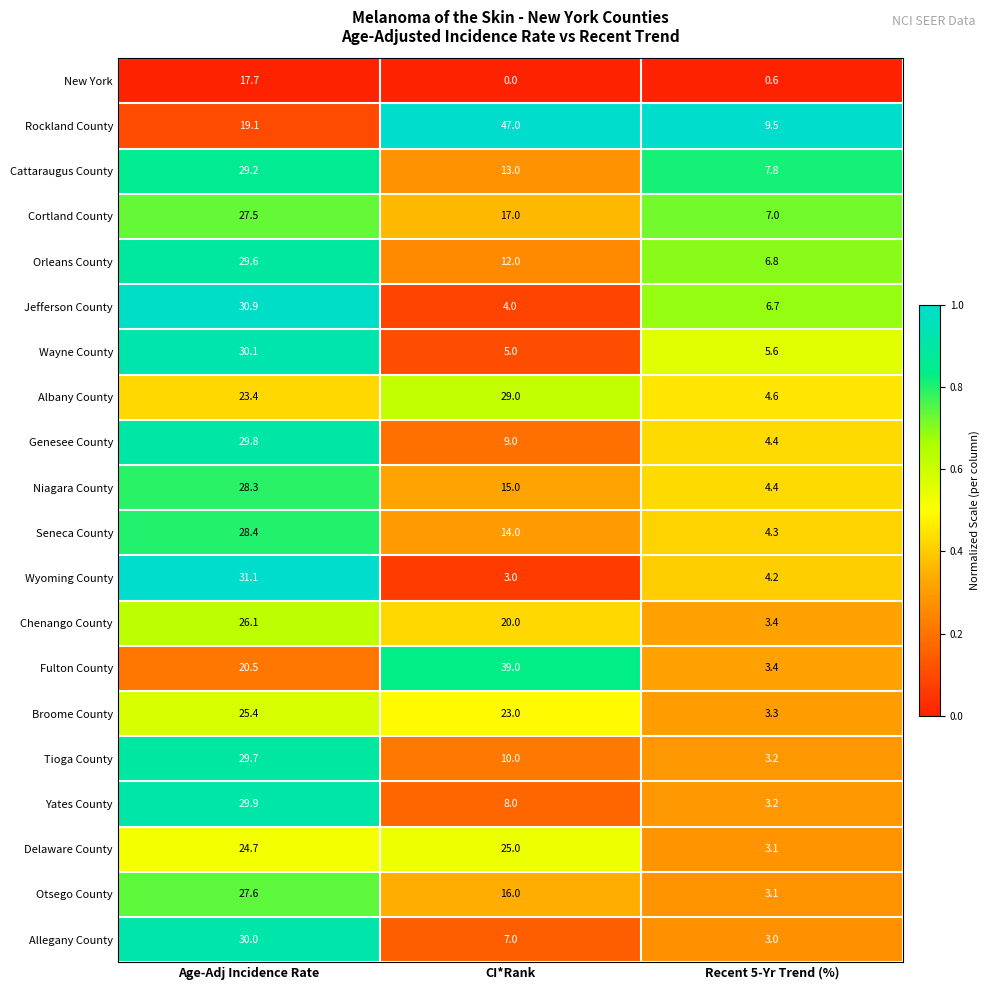

What is the spread (max minus min) of values at Age-Adj Incidence Rate?

13.4